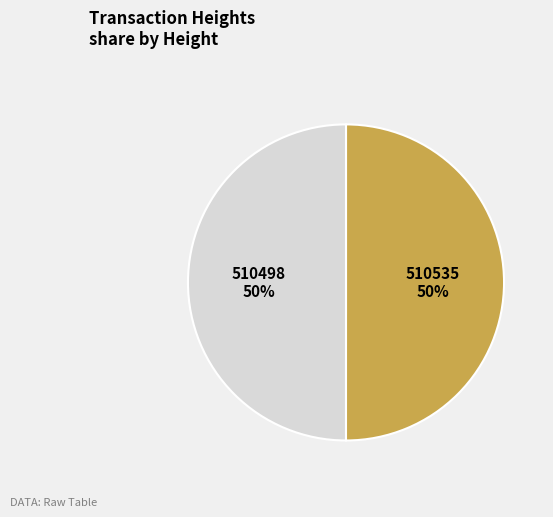

To the nearest percent, what is the average slice percentage?

50%